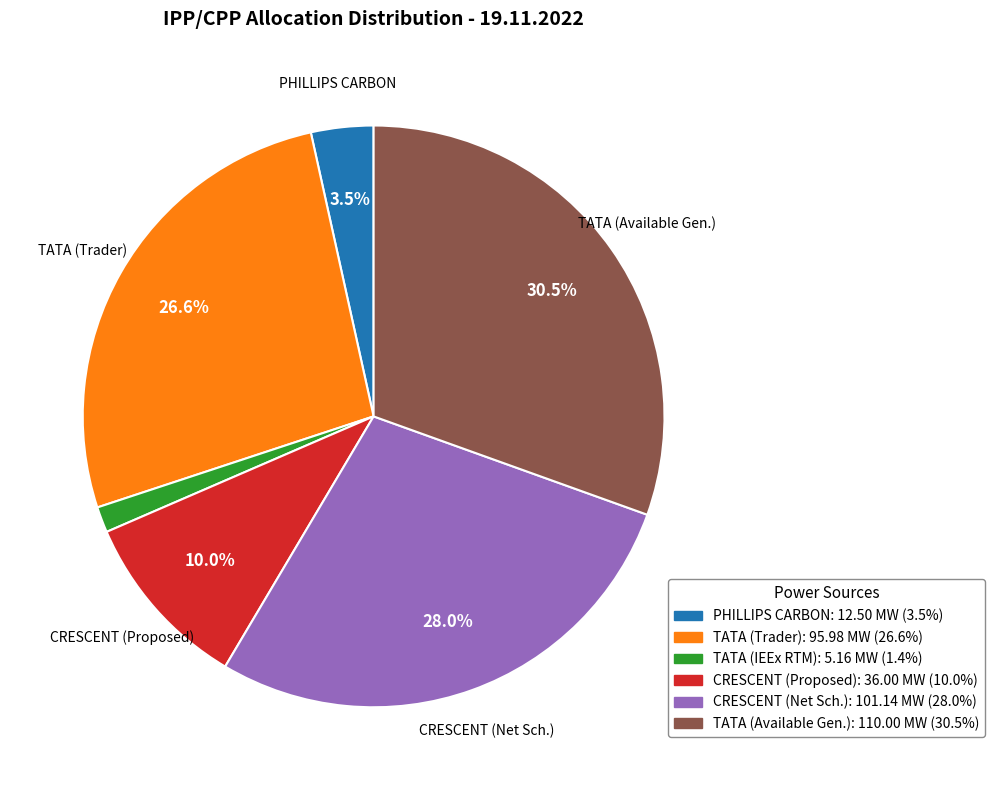

Does any single category account for the majority?

No